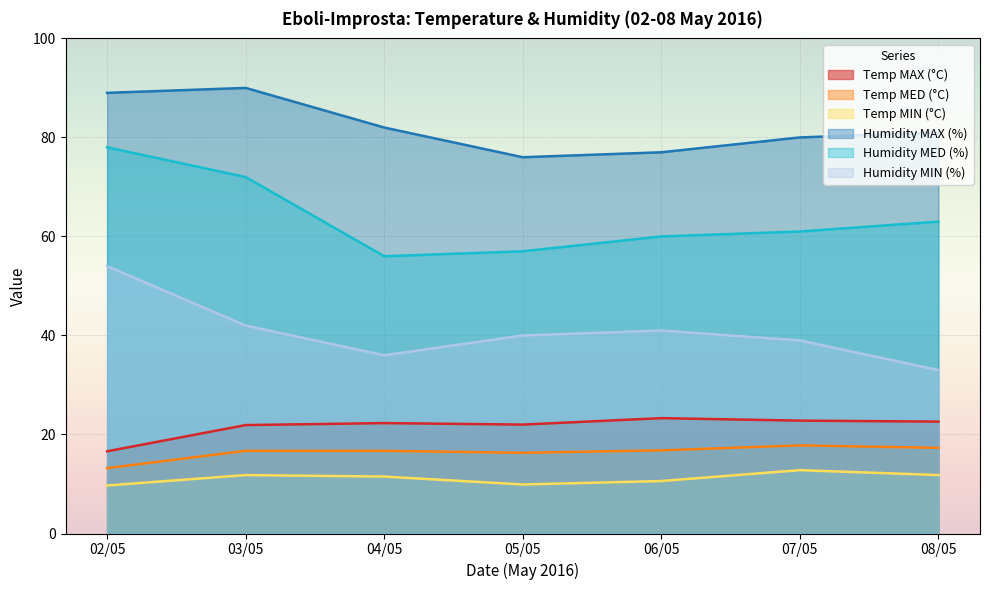

Which category has the highest value in the Humidity MAX (%) series?

03/05